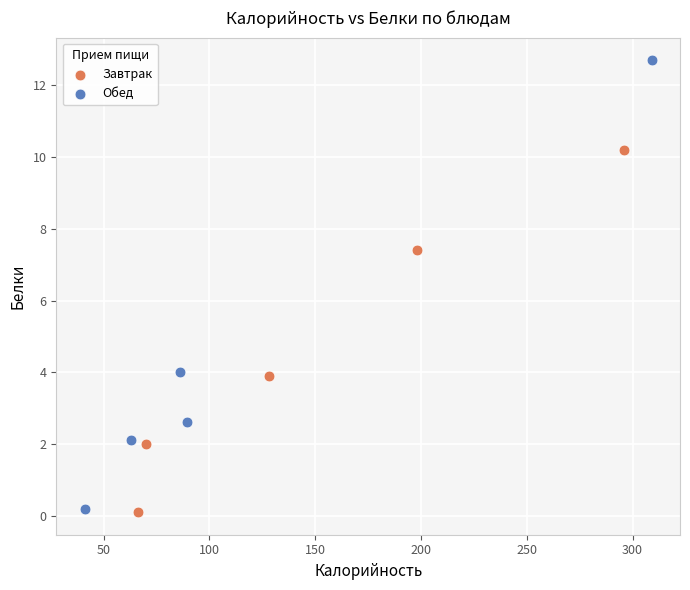

Which series has the largest Y range (max minus min)?

Обед